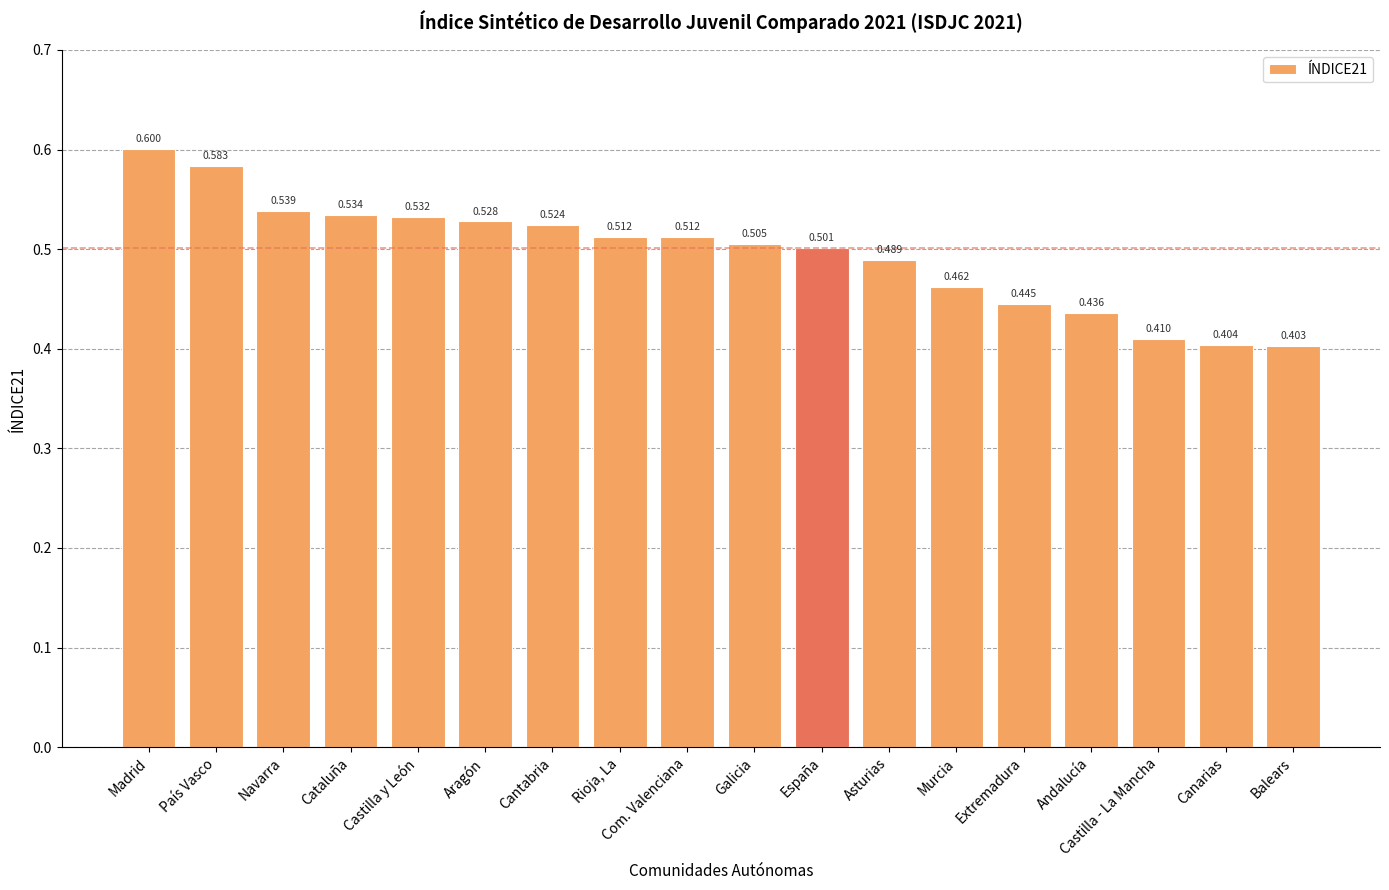

What is the difference between the maximum and minimum values?

0.2